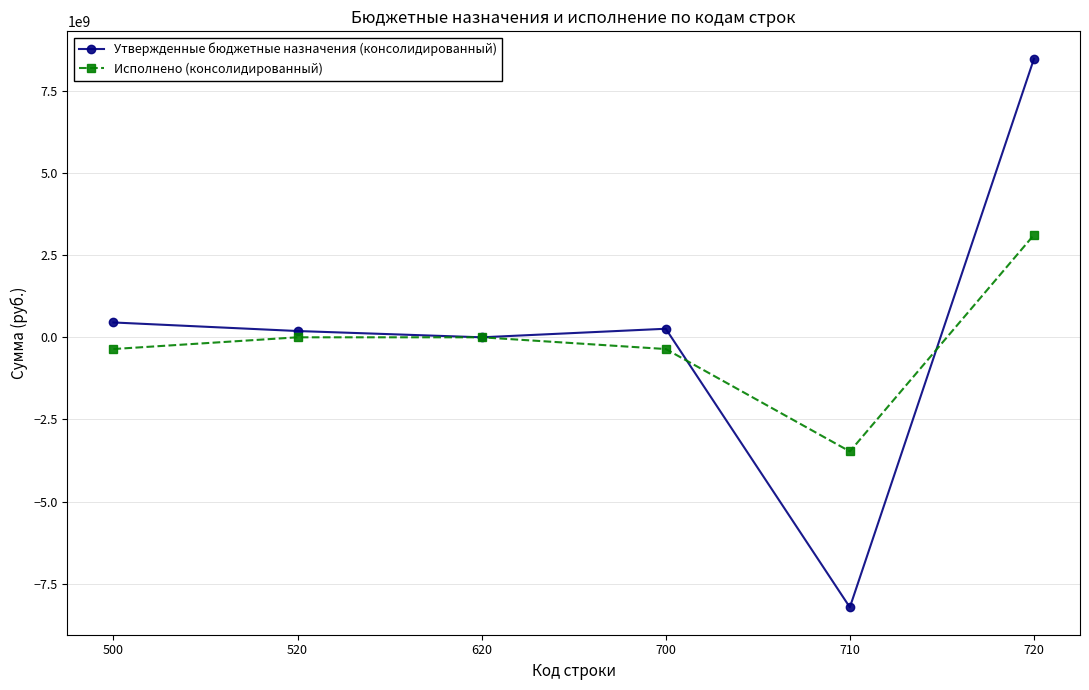

At which label is Утвержденные бюджетные назначения (консолидированный) closest to 130223738?

520